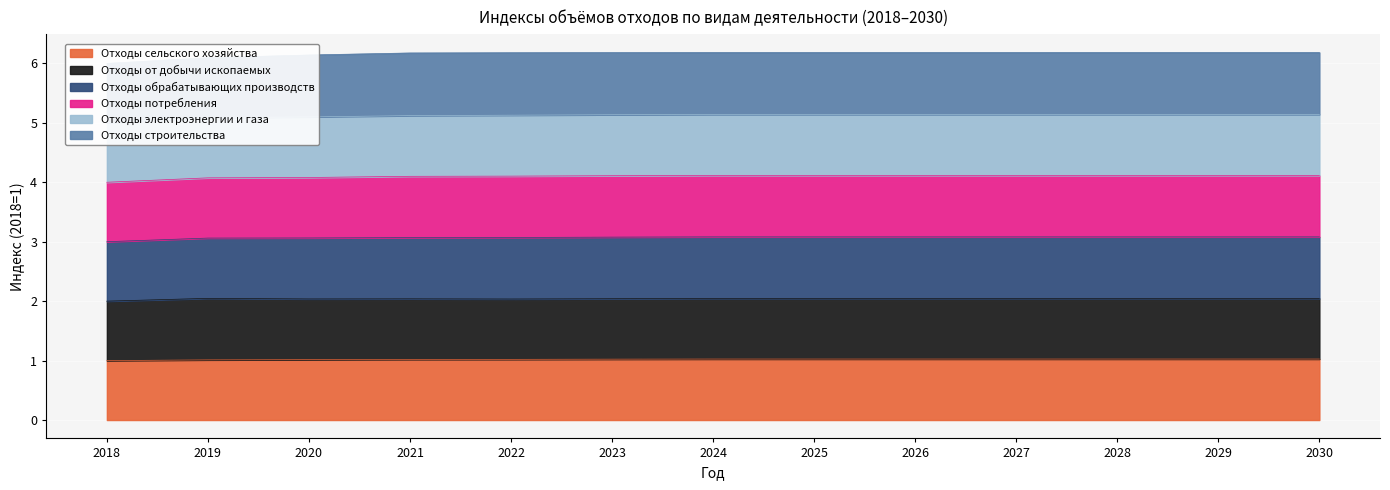

The Отходы сельского хозяйства series shows 1.0 at 2030. True or false?

True